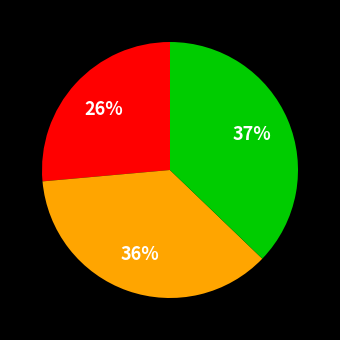

Is there a majority slice in this chart?

No